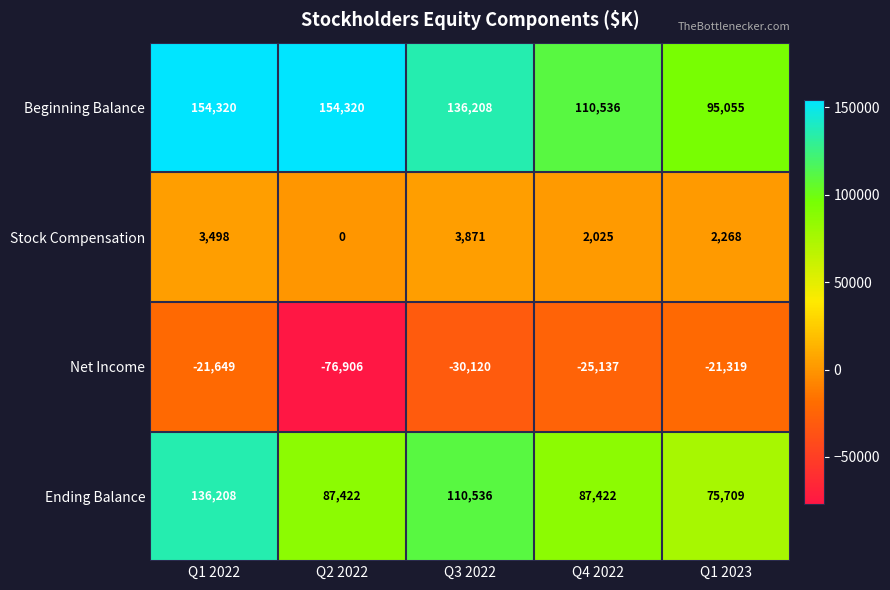

What is the minimum value shown in the chart?

-76906